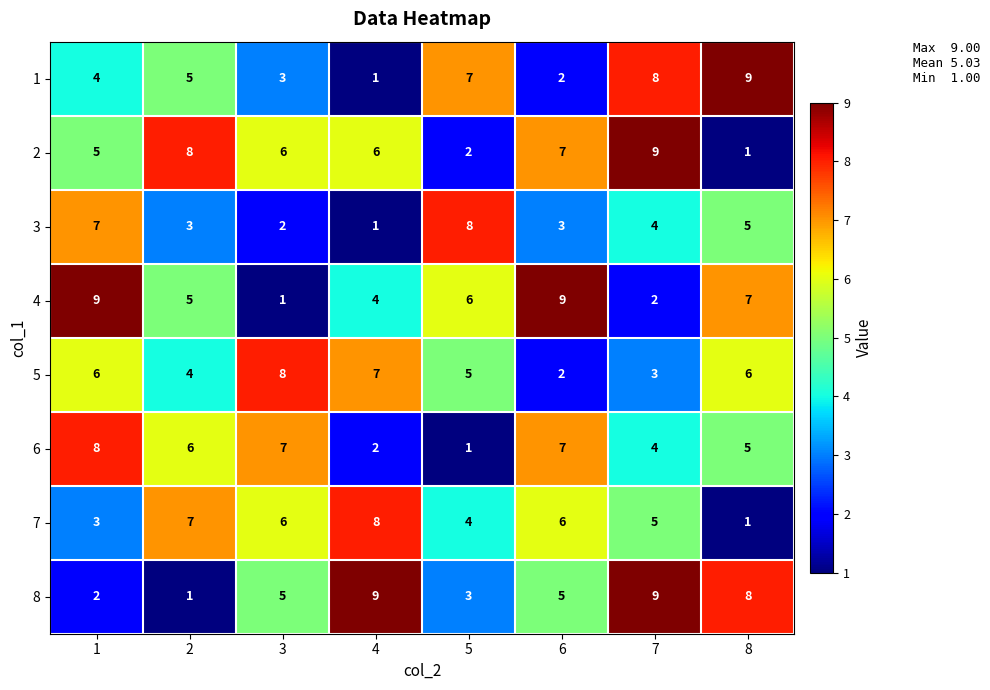

Which category has the highest value in the 5 series?

3